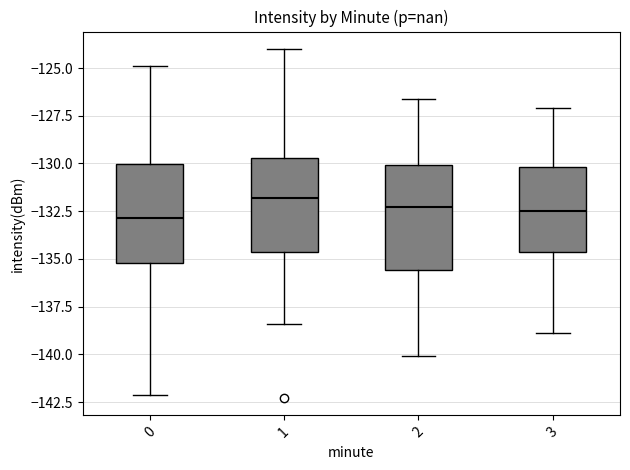

Where does the upper whisker of the box at x = 0 end on the y-axis? The values are not printed on the chart, so give them approximately, as read against the axis.

-125.0